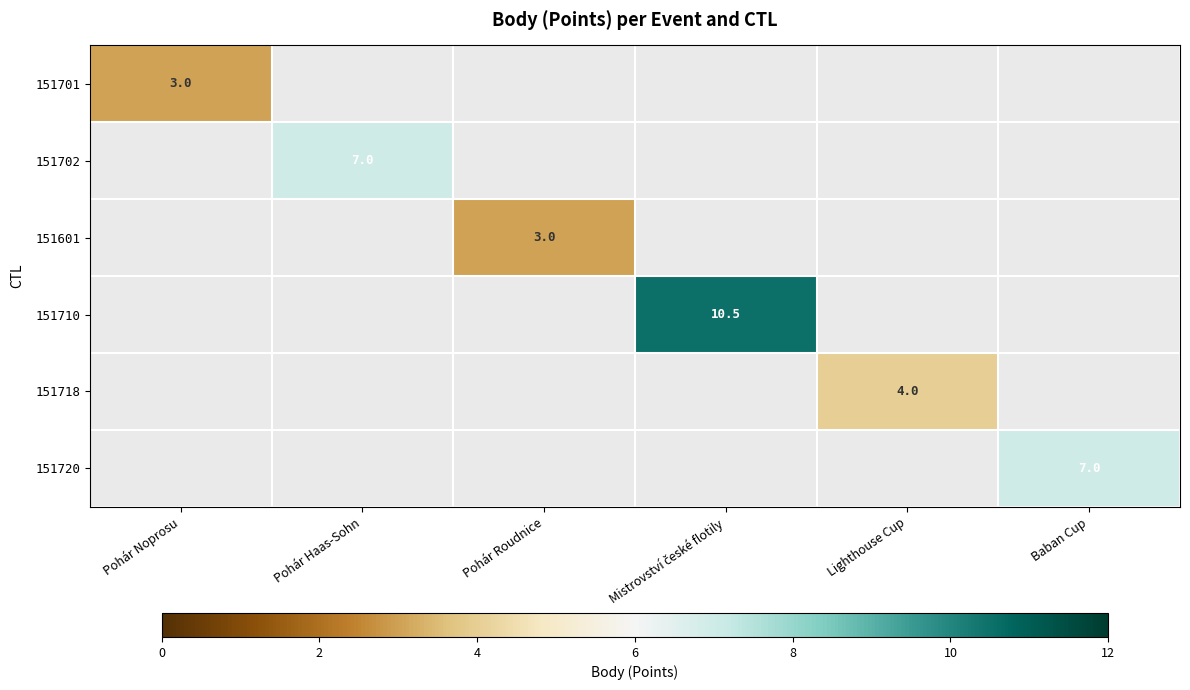

How many series are shown in this chart?

6